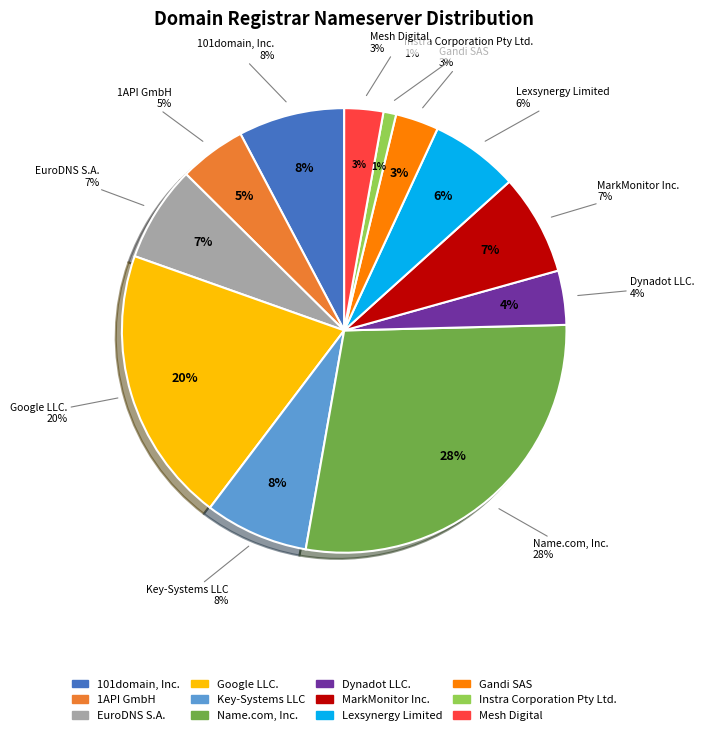

Is it true that Mesh Digital is 3% of the pie?

True